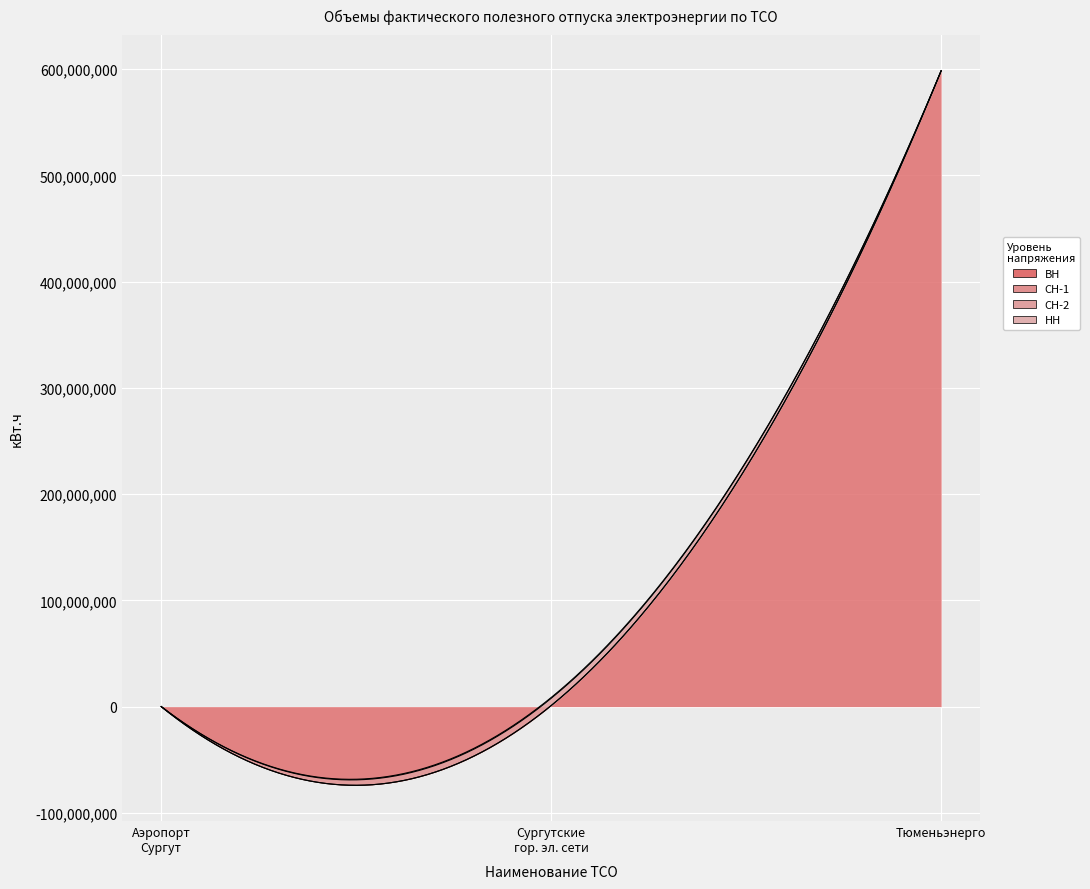

The СН-1 series shows 0 at ОАО Аэропорт Сургут. True or false?

True